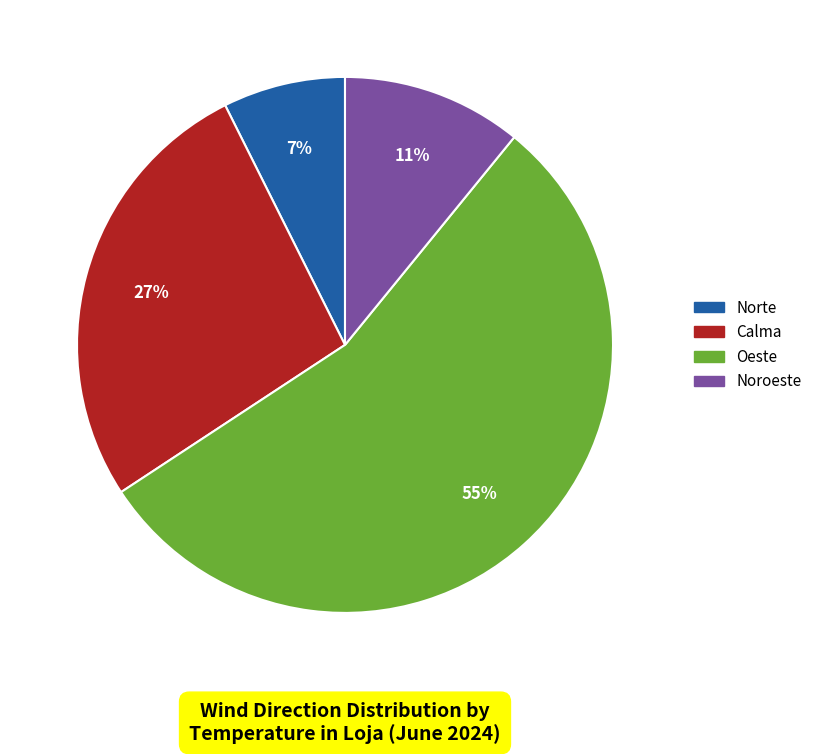

Is there any slice that represents more than half of the pie?

Yes